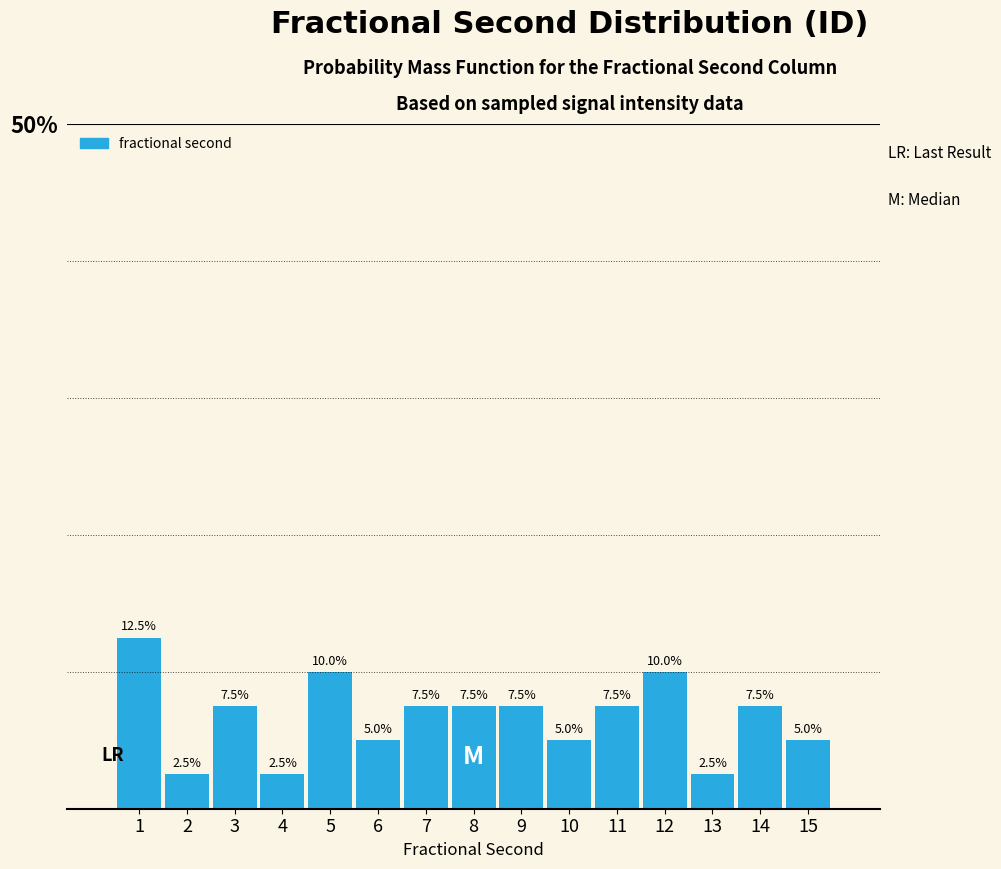

Reading left to right, what are all the values shown in this chart?

1=12.5	2=2.5	3=7.5	4=2.5	5=10.0	6=5.0	7=7.5	8=7.5	9=7.5	10=5.0	11=7.5	12=10.0	13=2.5	14=7.5	15=5.0